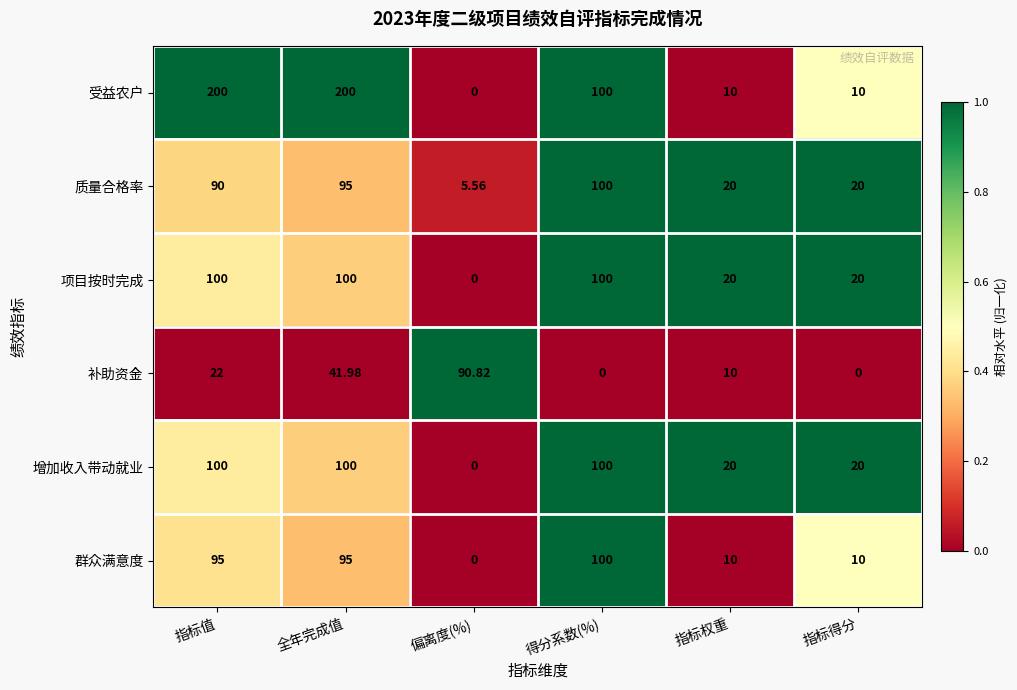

Between 全年完成值 and 得分系数(%), which series saw the biggest shift?

受益农户